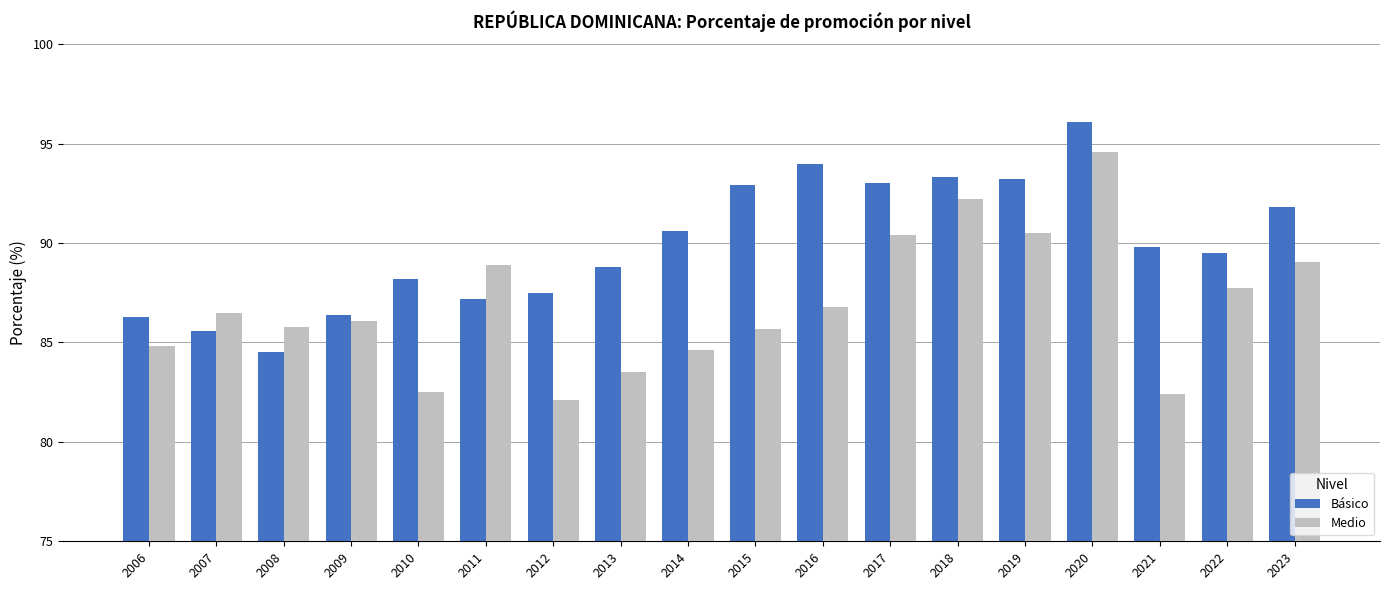

The Básico series shows 87.5 at 2012. True or false?

True